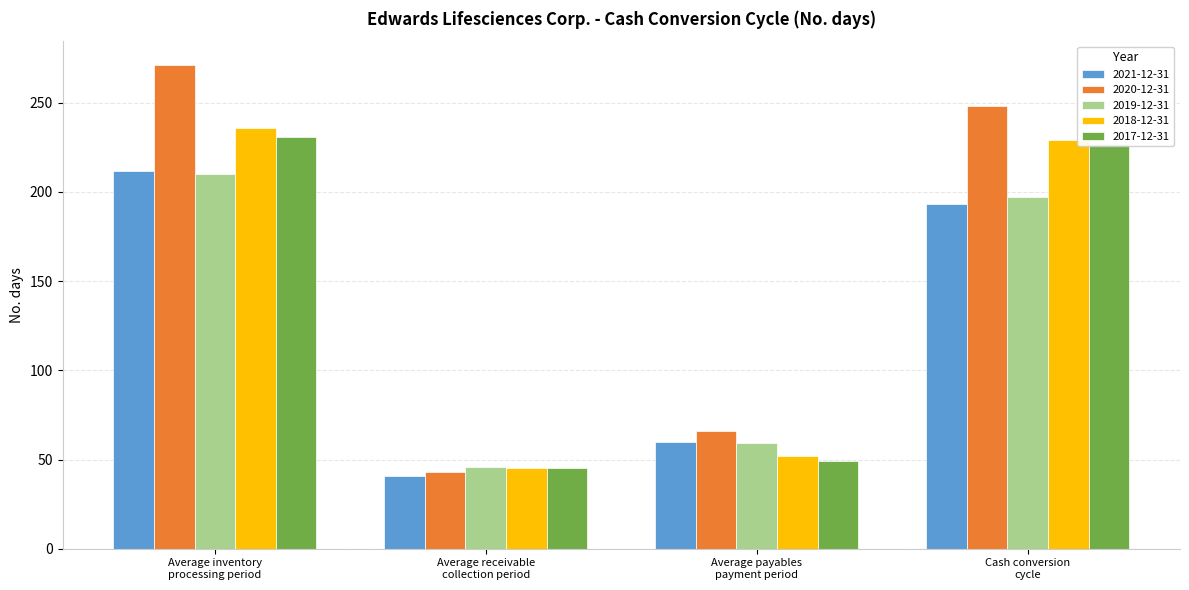

Which series has the largest total across all categories?

2020-12-31